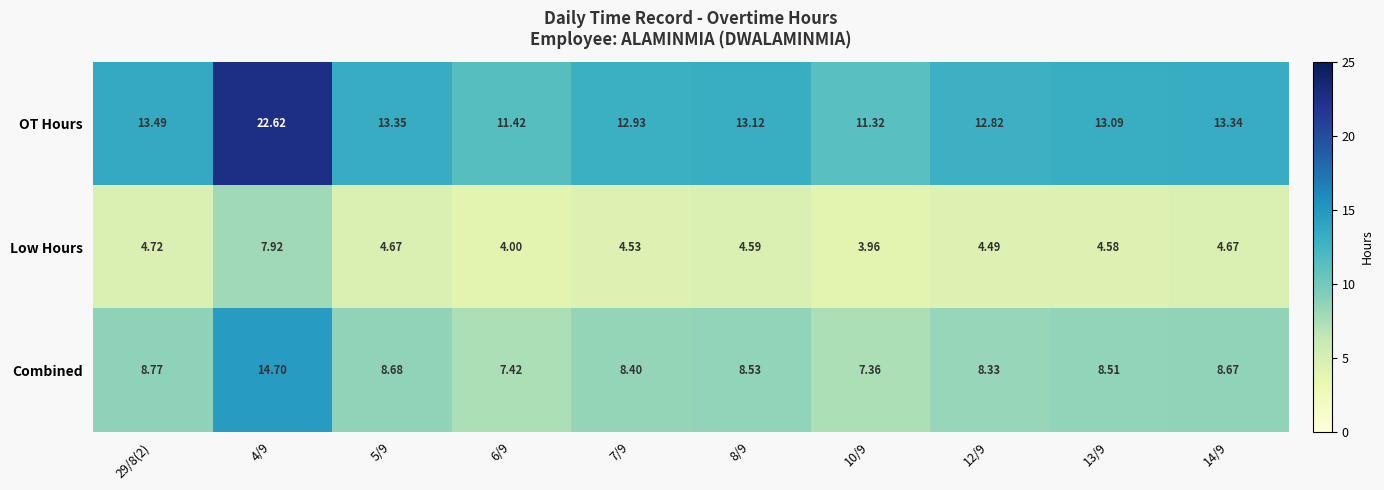

At how many categories does at least one series exceed 22?

1